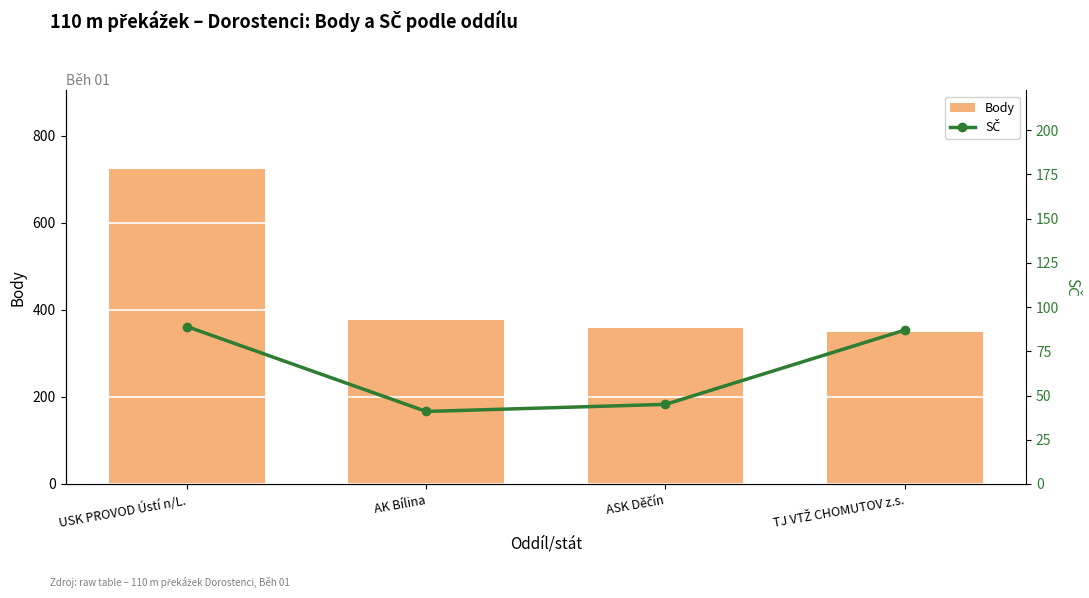

The Body series shows 480 at TJ VTŽ CHOMUTOV z.s.. True or false?

False